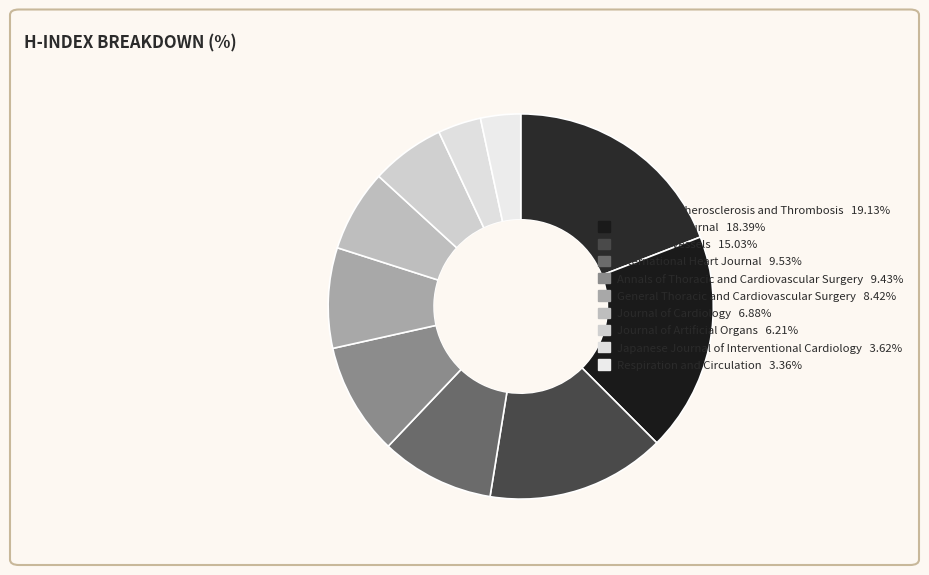

Which slice is the smallest?

Respiration and Circulation